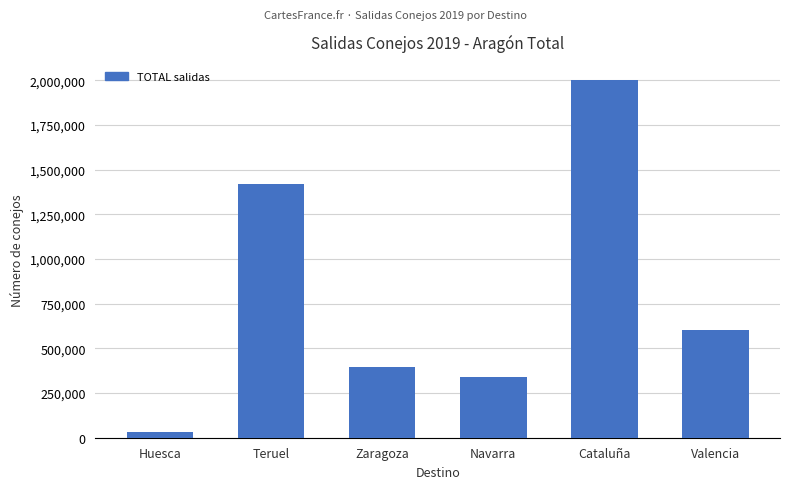

Rank the categories by value from highest to lowest.

Cataluña, Teruel, Valencia, Zaragoza, Navarra, Huesca